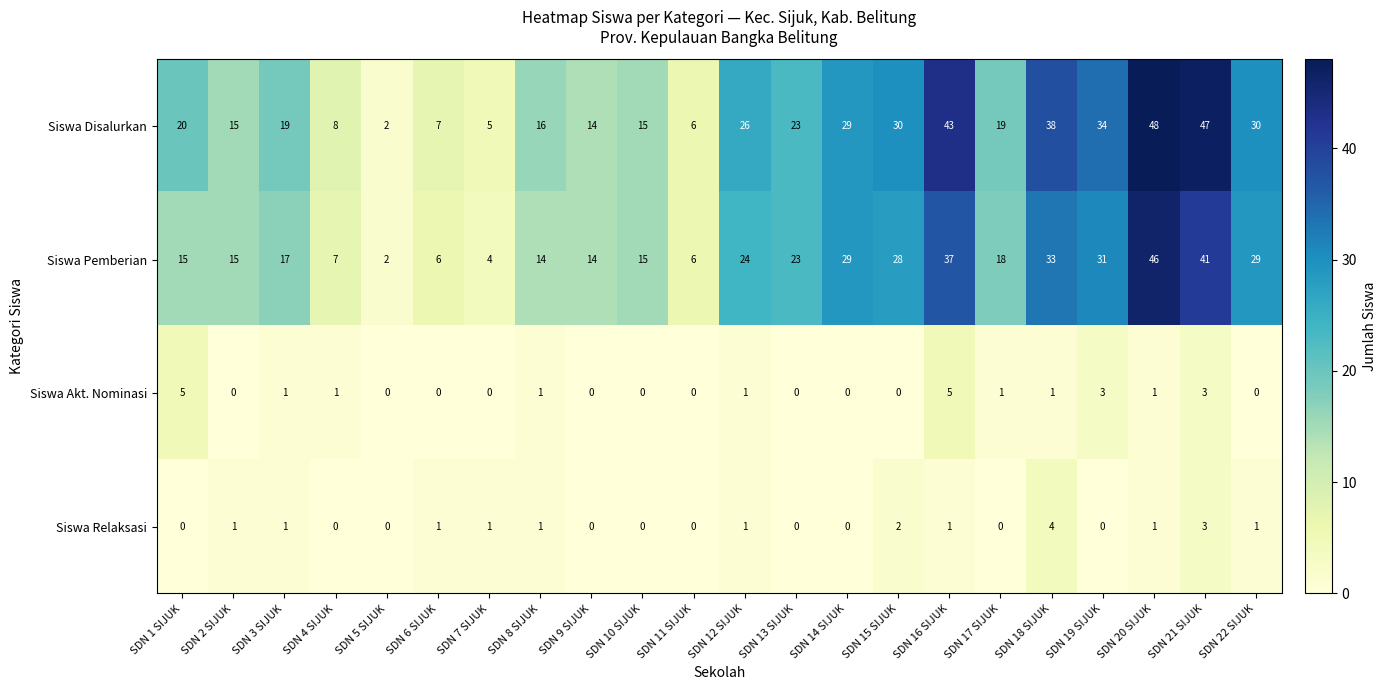

What is the difference between the highest and lowest values at SDN 9 SIJUK?

14